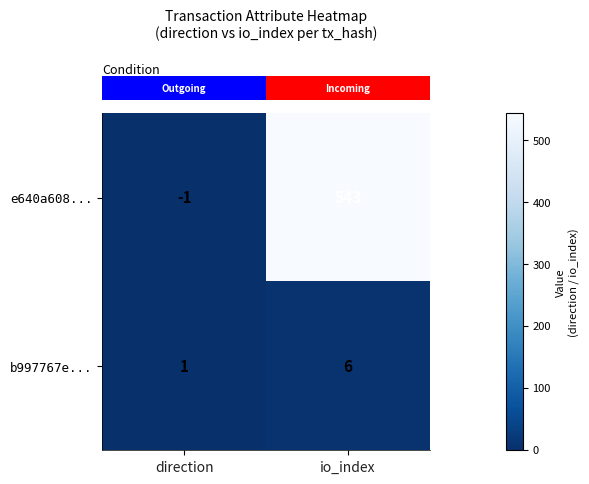

Count the number of data series in this chart.

2